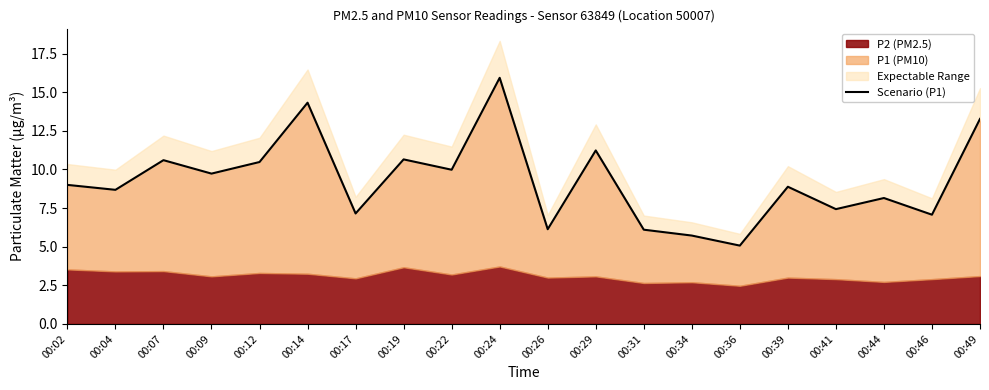

Is it true that the value at 00:04 is 15.1?

False